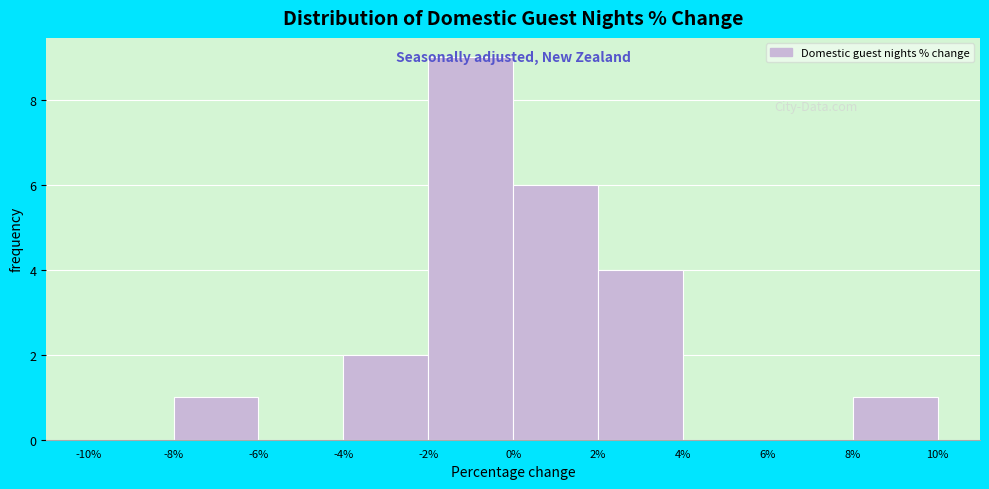

What is the height of the bar covering 8% to 10% on the x-axis? The values are not printed on the chart, so give them approximately, as read against the axis.

1